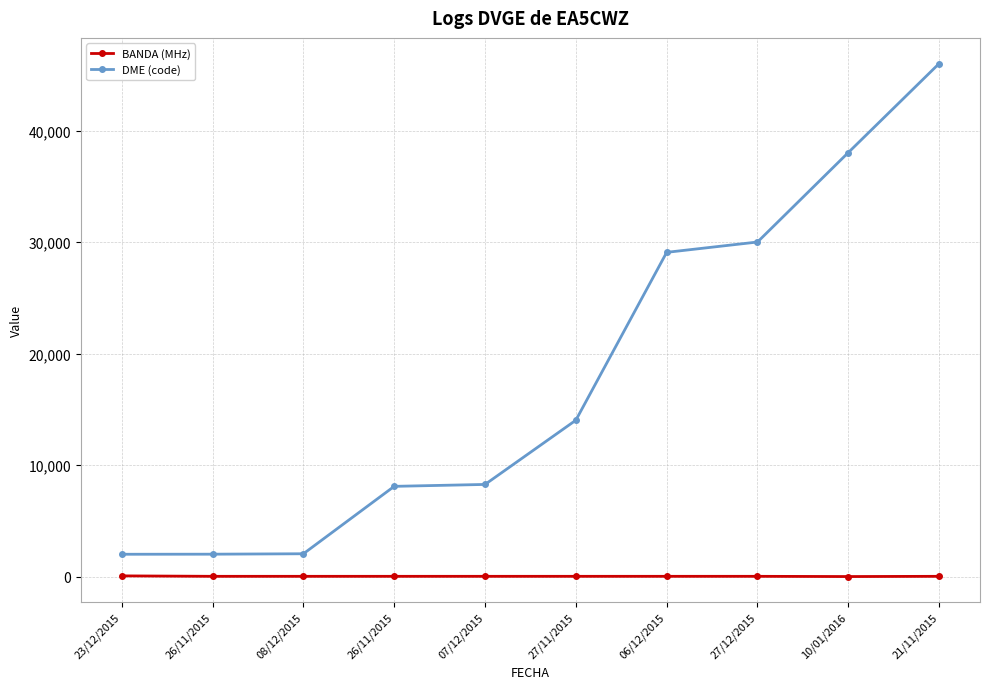

Count the number of data series in this chart.

2